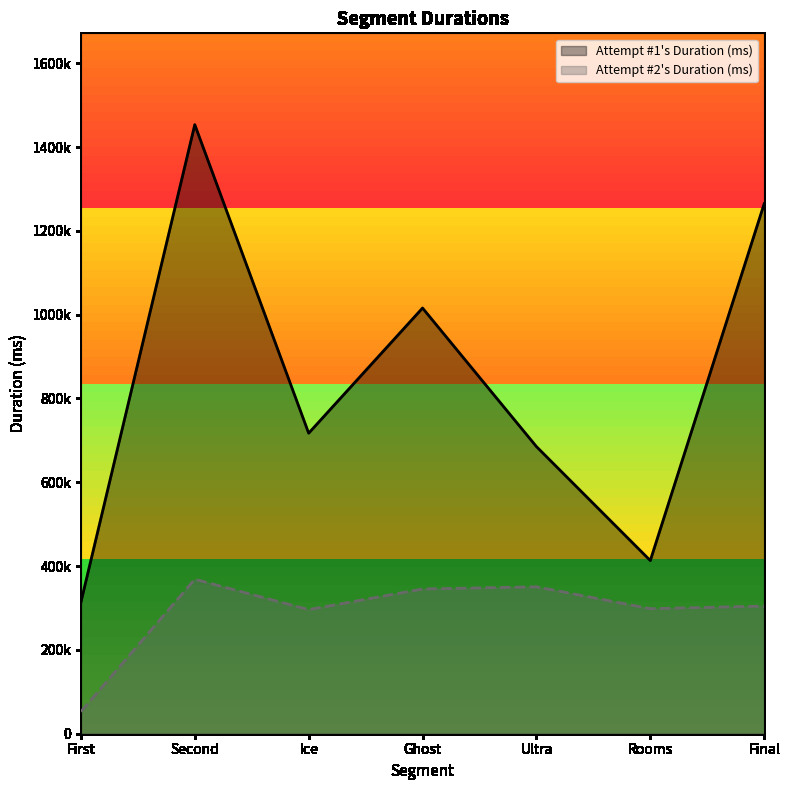

What is the sum of the Attempt #2's Duration (ms) values at Second and First?

421059